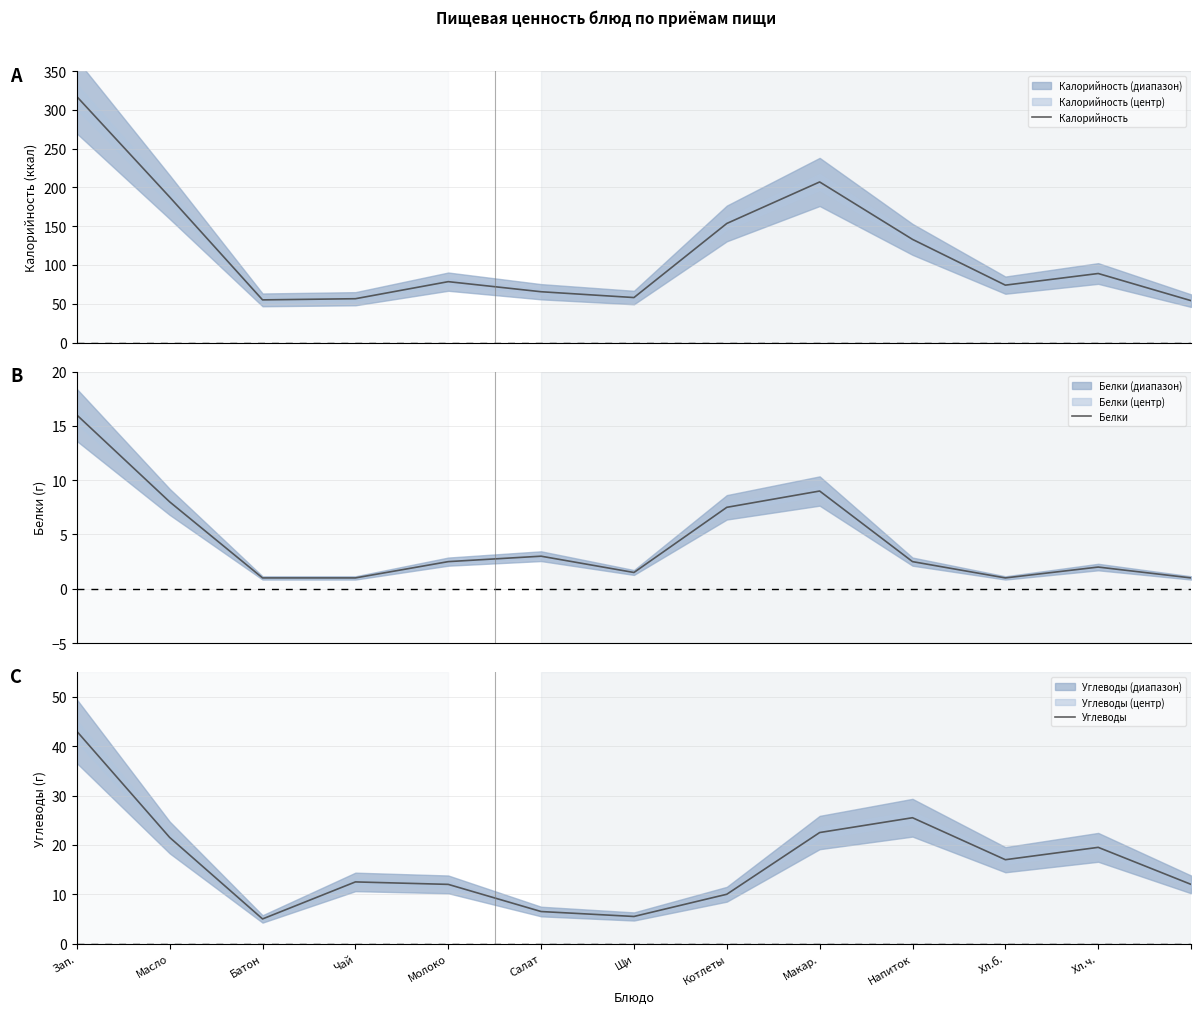

What is the minimum value for Калорийность?

54.0